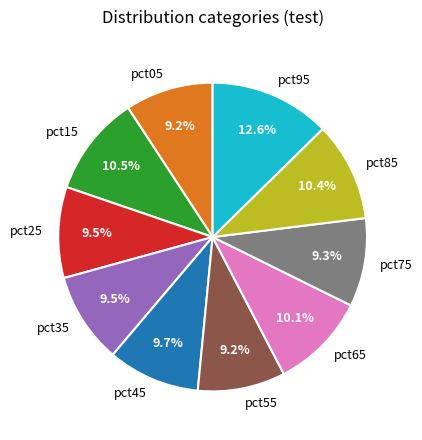

Is there any slice that represents more than half of the pie?

No